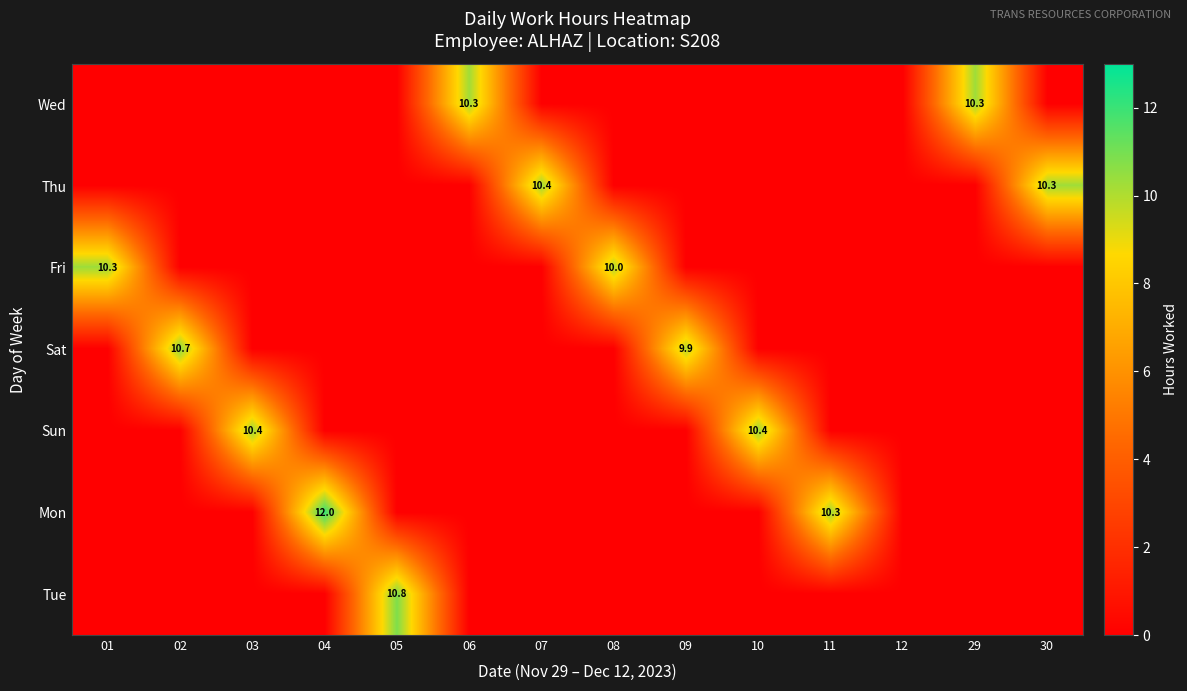

The Sun series shows 16.1 at 03. True or false?

False